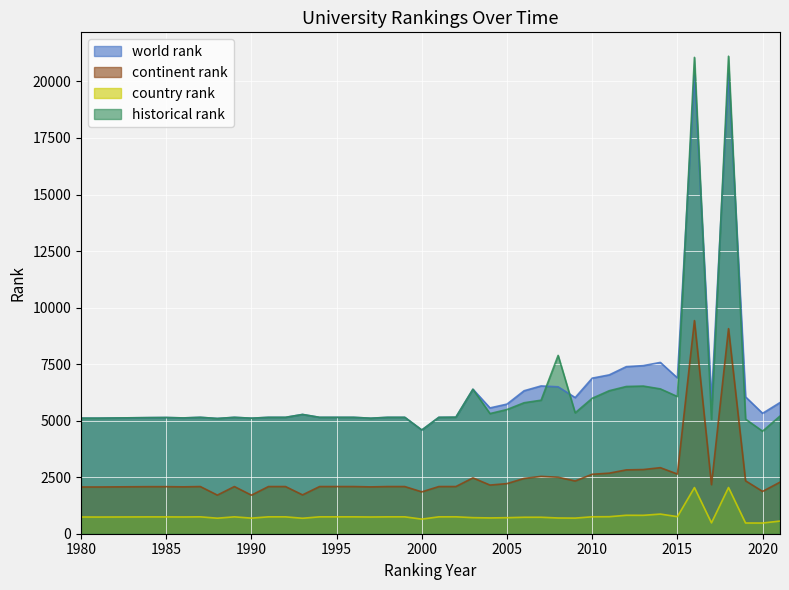

How many values in the continent rank series are below 2086?

11